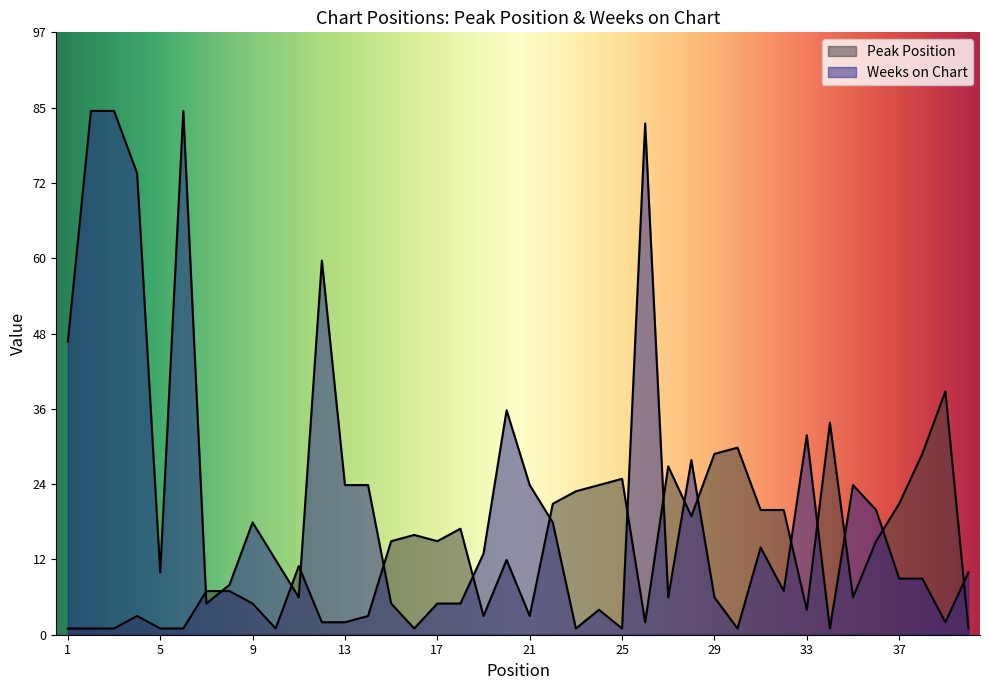

What is the sum of the Weeks on Chart values at 30 and 36?

21